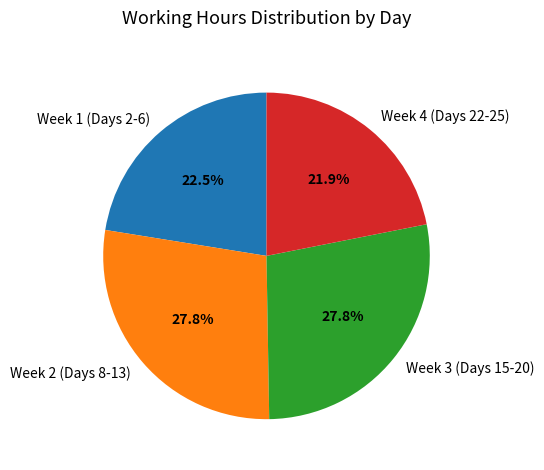

What is the ratio of the value at Week 3 (Days 15-20) to the value at Week 2 (Days 8-13)?

1.0